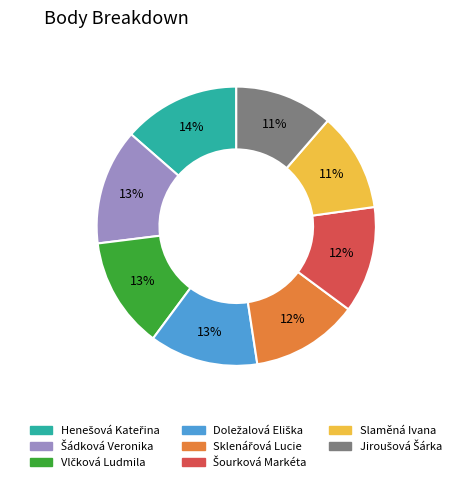

Is there any slice that represents more than half of the pie?

No